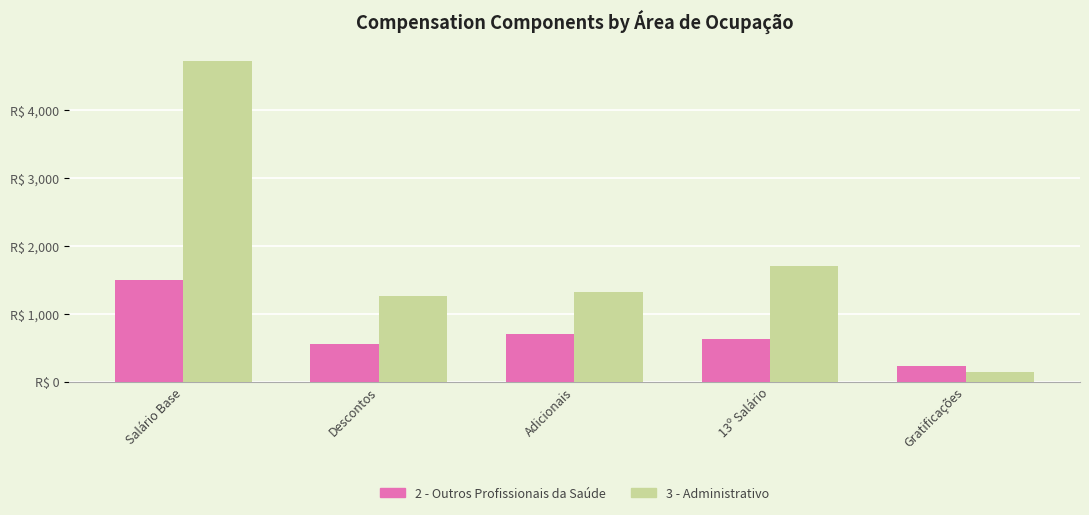

What are all the series names shown in the legend?

2 - Outros Profissionais da Saúde, 3 - Administrativo